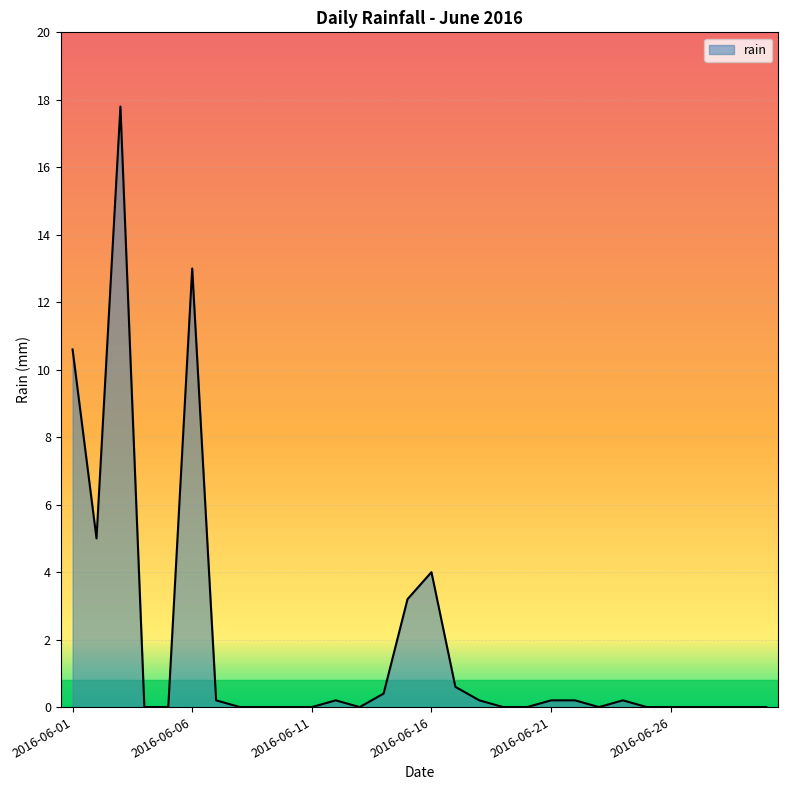

Reading right to left, transcribe all the data shown in this chart.

0.0	0.0	0.0	0.0	0.0	0.0	0.2	0.0	0.2	0.2	0.0	0.0	0.2	0.6	4.0	3.2	0.4	0.0	0.2	0.0	0.0	0.0	0.0	0.2	13.0	0.0	0.0	17.8	5.0	10.6